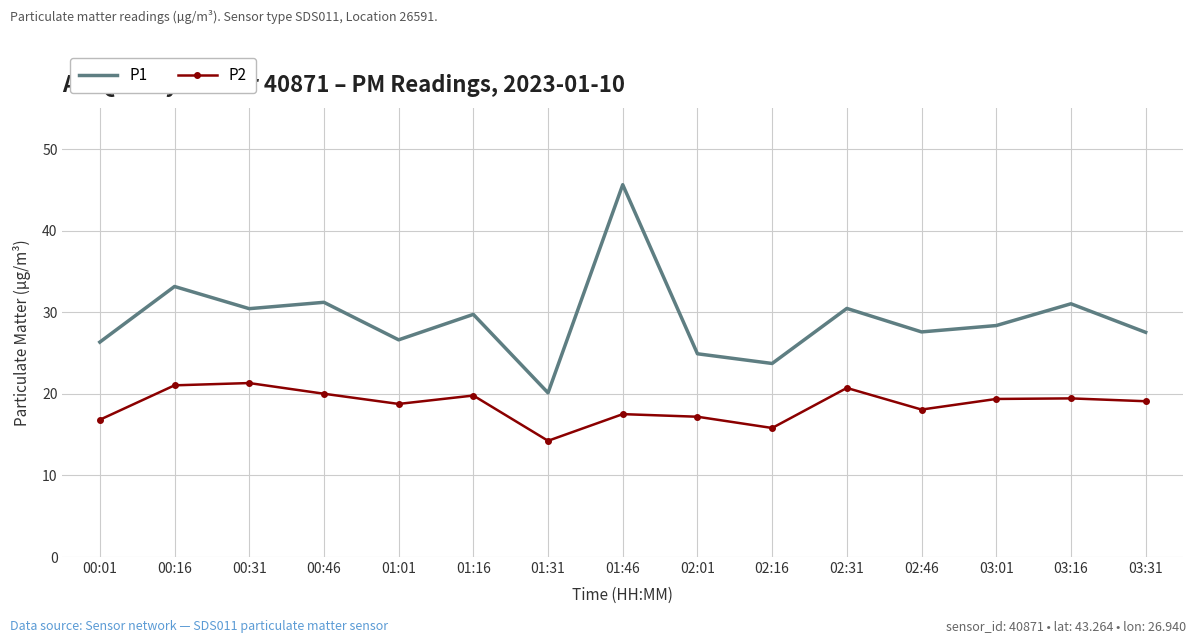

Which series has the largest range (max minus min)?

P1